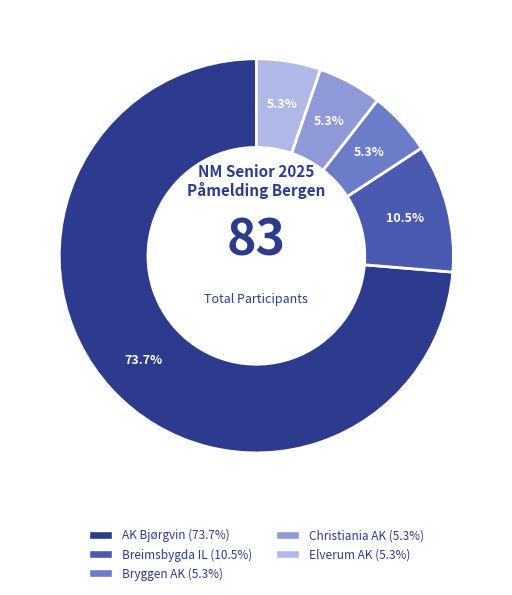

Do Breimsbygda IL and Bryggen AK together represent more than half of the pie?

No